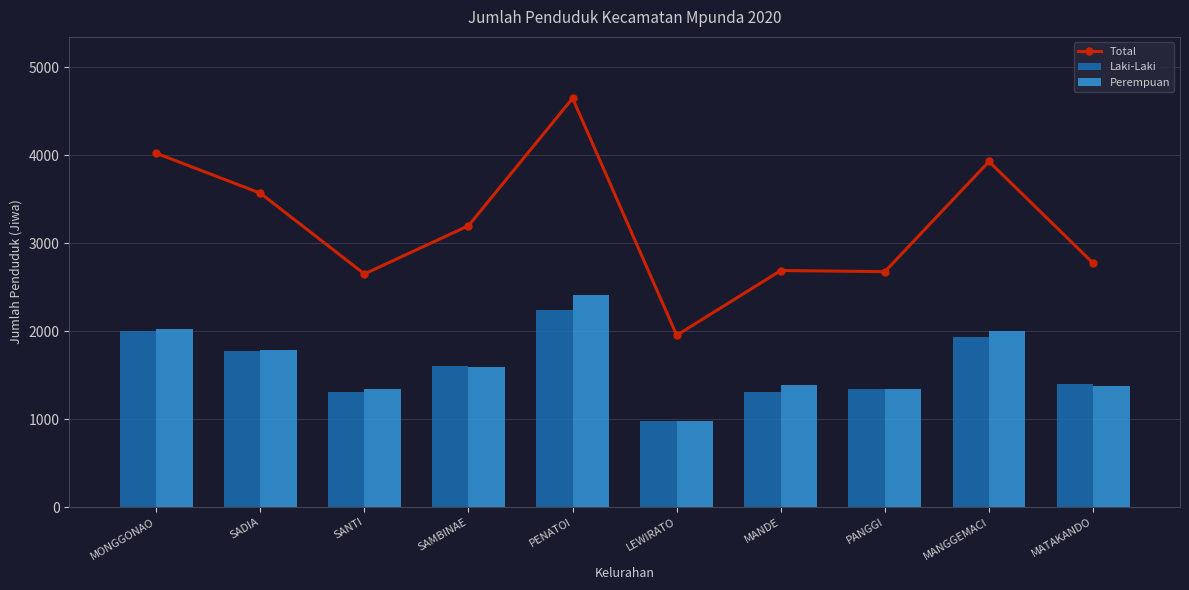

What is the minimum value shown in the chart?

975